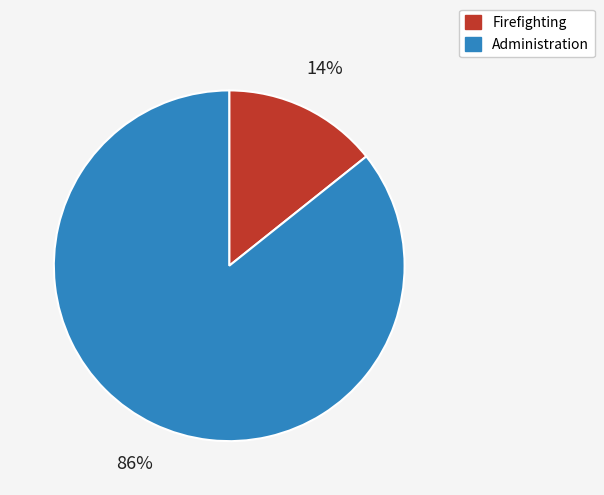

Count the number of slices in the pie.

2